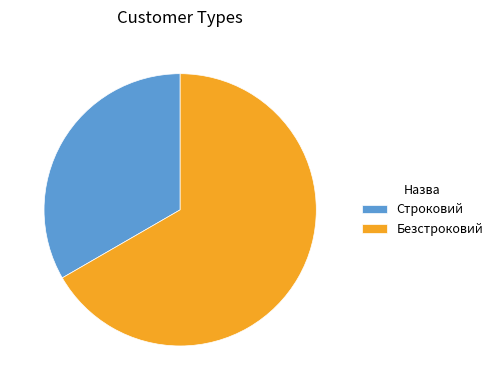

Rank the categories by value from highest to lowest.

Безстроковий, Строковий